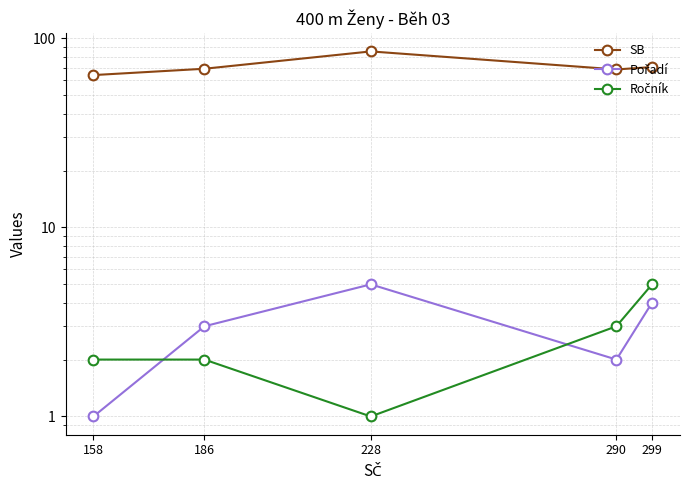

True or false: Pořadí has a value of 0.9 at 186.

False